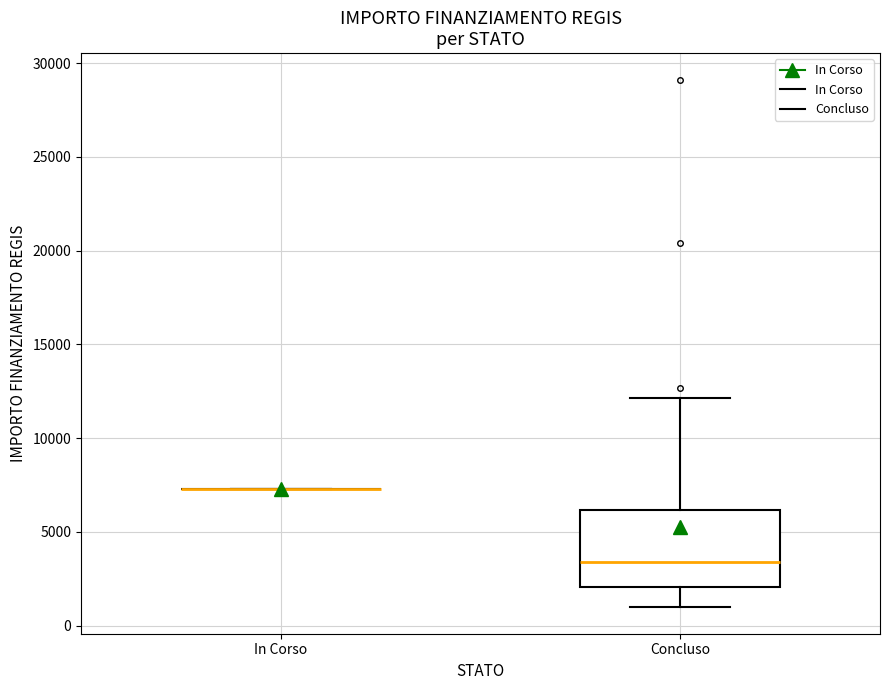

Where is the lower edge of the box for Concluso on the y-axis? The values are not printed on the chart, so give them approximately, as read against the axis.

2000